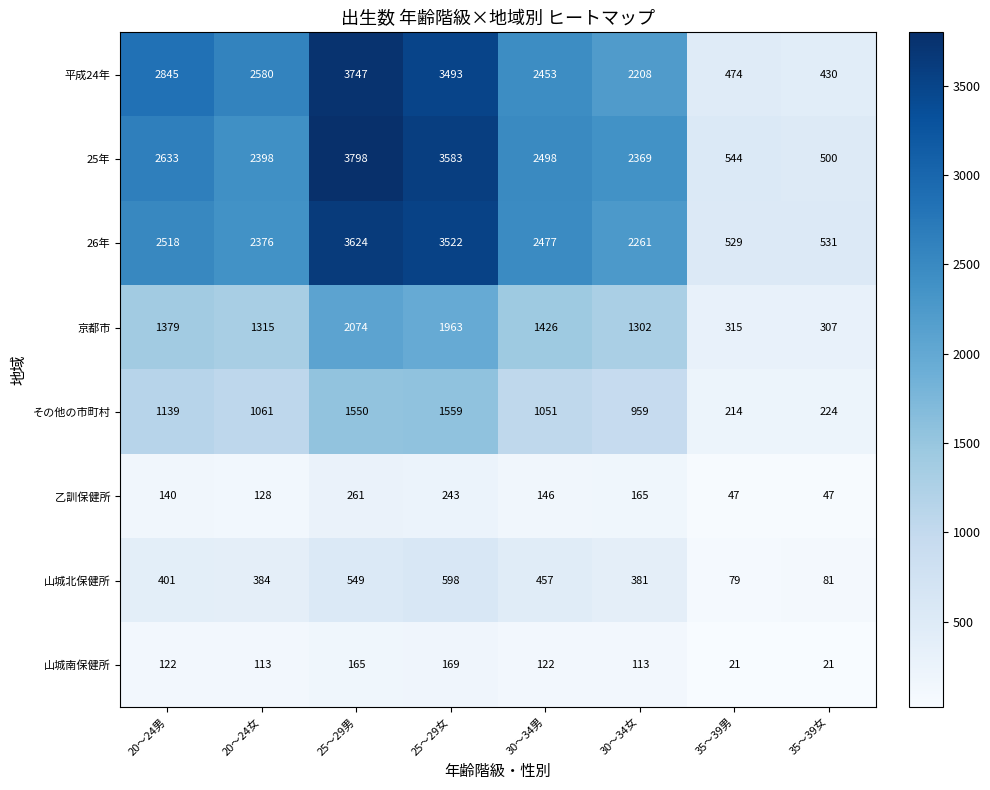

What is the average value of the 山城北保健所 series?

366